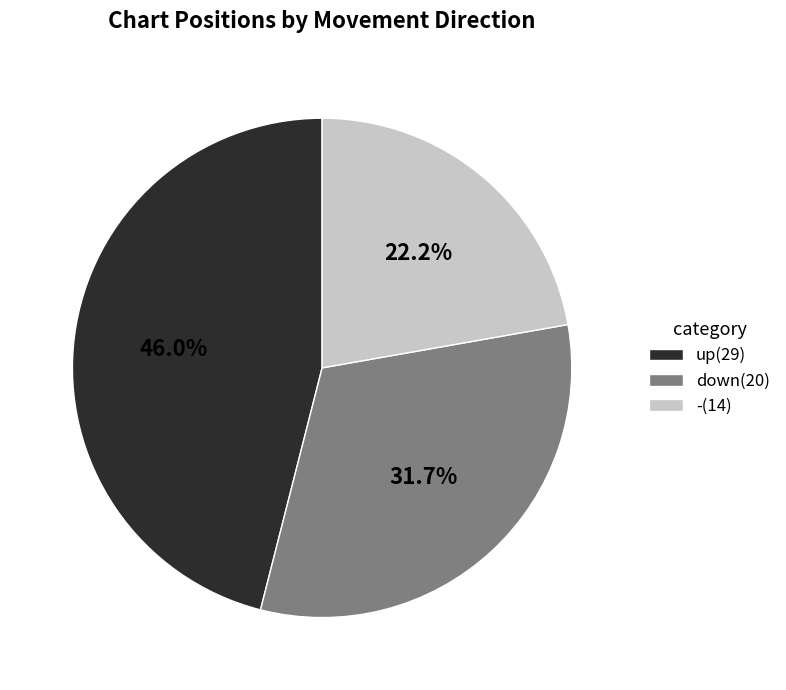

What is the total percentage of down and up?

77.8%